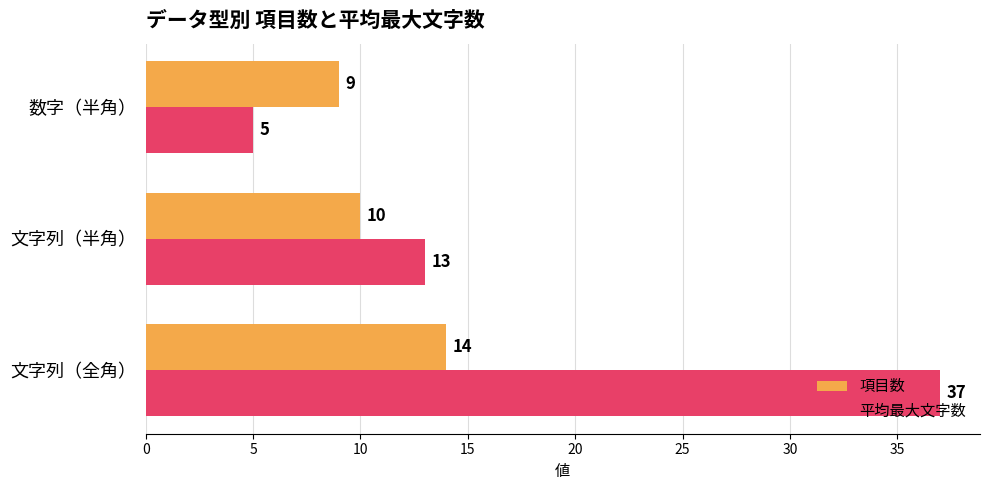

What is the greatest value displayed?

37